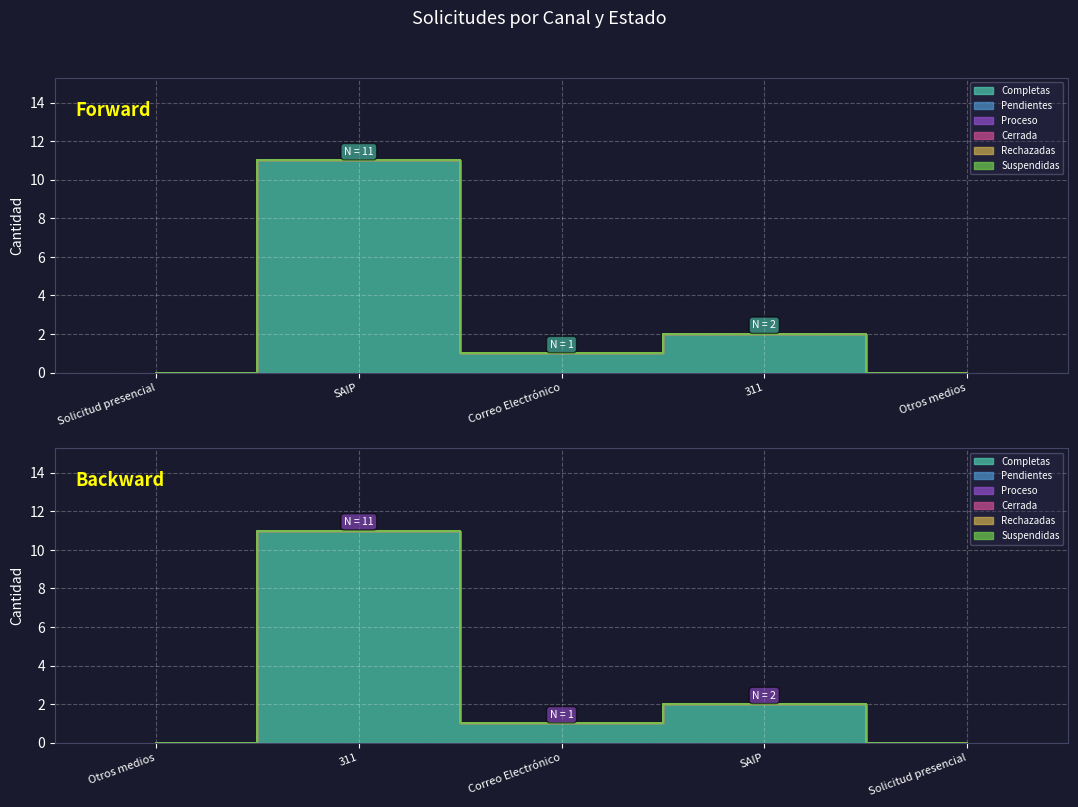

The value of Rechazadas at Solicitud presencial is 0. True or false?

True